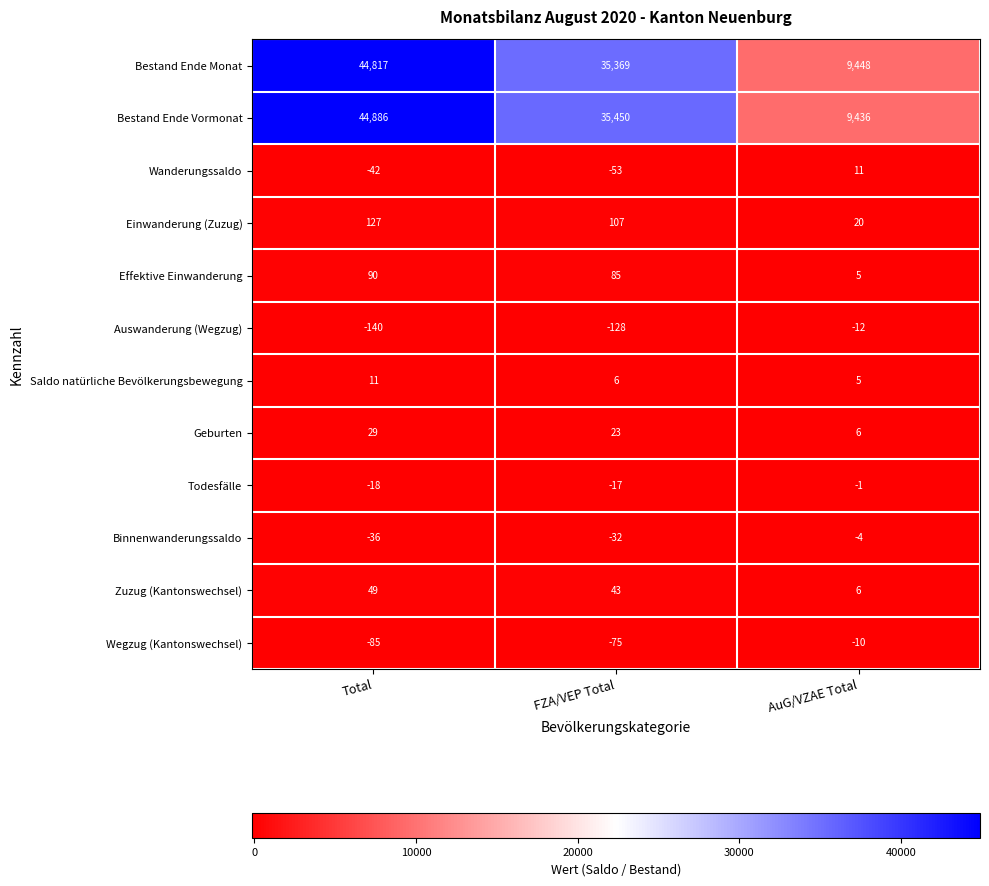

What is the sum of the Wegzug (Kantonswechsel) values at FZA/VEP Total and Total?

-160